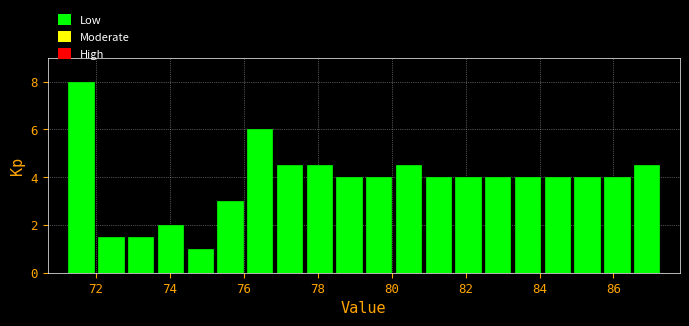

Reading left to right, transcribe this chart: for each bar, give the range it covers on the x-axis and its height. Neither the bar edges nor the heights are printed on the chart, so give them approximately, as read against the axes.

71.2 to 72.0: 8.0
72.0 to 72.8: 1.6
72.8 to 73.6: 1.6
73.6 to 74.4: 2.0
74.4 to 75.2: 1.0
75.2 to 76.0: 3.0
76.0 to 76.8: 6.0
76.8 to 77.6: 4.6
77.6 to 78.4: 4.6
78.4 to 79.2: 4.0
79.2 to 80.0: 4.0
80.0 to 80.8: 4.6
80.8 to 81.6: 4.0
81.6 to 82.4: 4.0
82.4 to 83.2: 4.0
83.2 to 84.0: 4.0
84.0 to 84.8: 4.0
84.8 to 85.6: 4.0
85.6 to 86.4: 4.0
86.4 to 87.4: 4.6